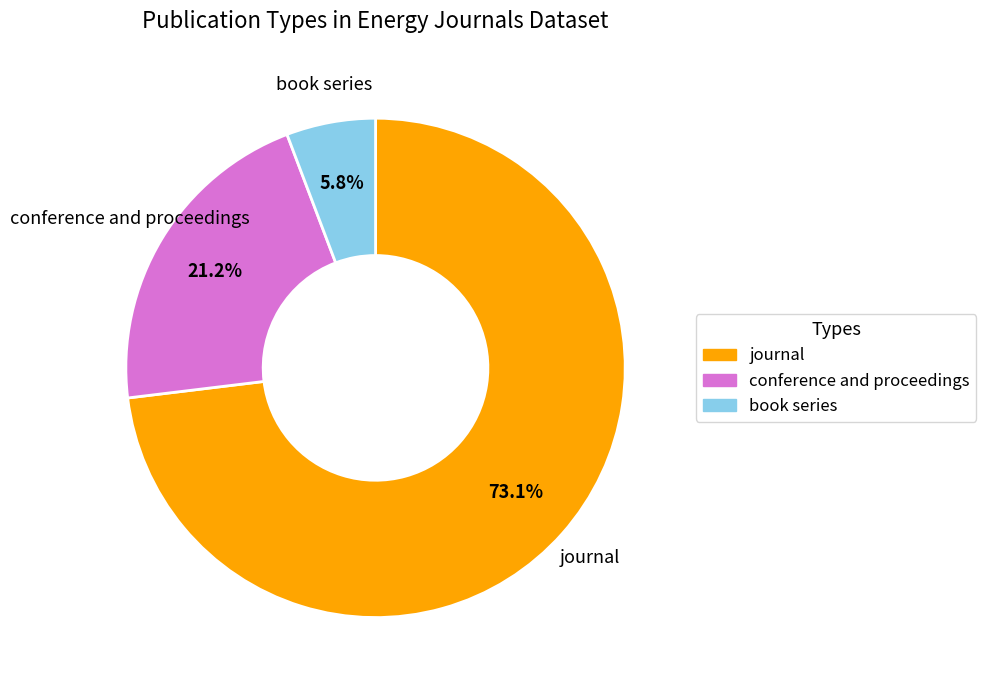

To the nearest percent, what is the difference between the book series and journal slice percentages?

67%